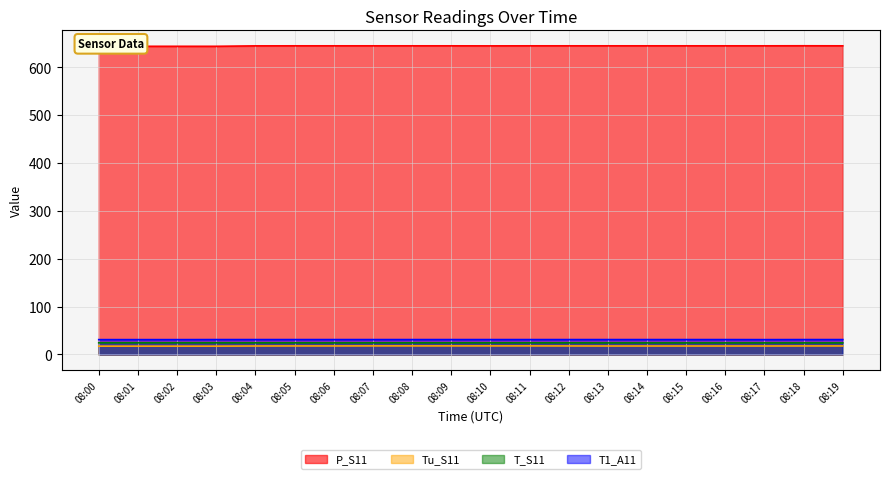

Reading left to right, extract all data points from this chart.

P_S11: 643.3	643.3	643.3	643.3	644.2	644.3	644.3	644.3	644.3	644.3	644.2	644.3	644.3	644.3	644.3	644.3	644.3	644.3	644.4	644.3
Tu_S11: 17.3	17.3	17.3	17.3	17.6	17.7	17.7	17.8	17.8	17.8	17.8	17.8	17.7	17.6	17.6	17.6	17.6	17.6	17.7	17.7
T_S11: 24.3	24.3	24.3	24.3	24.2	24.2	24.1	24.2	24.2	24.2	24.2	24.2	24.2	24.1	24.1	24.1	24.1	24.1	24.1	24.1
T1_A11: 30.9	30.9	30.9	31.0	31.0	31.0	31.0	31.0	31.0	31.0	31.0	31.0	31.0	31.0	31.0	31.0	31.0	30.9	31.0	31.0